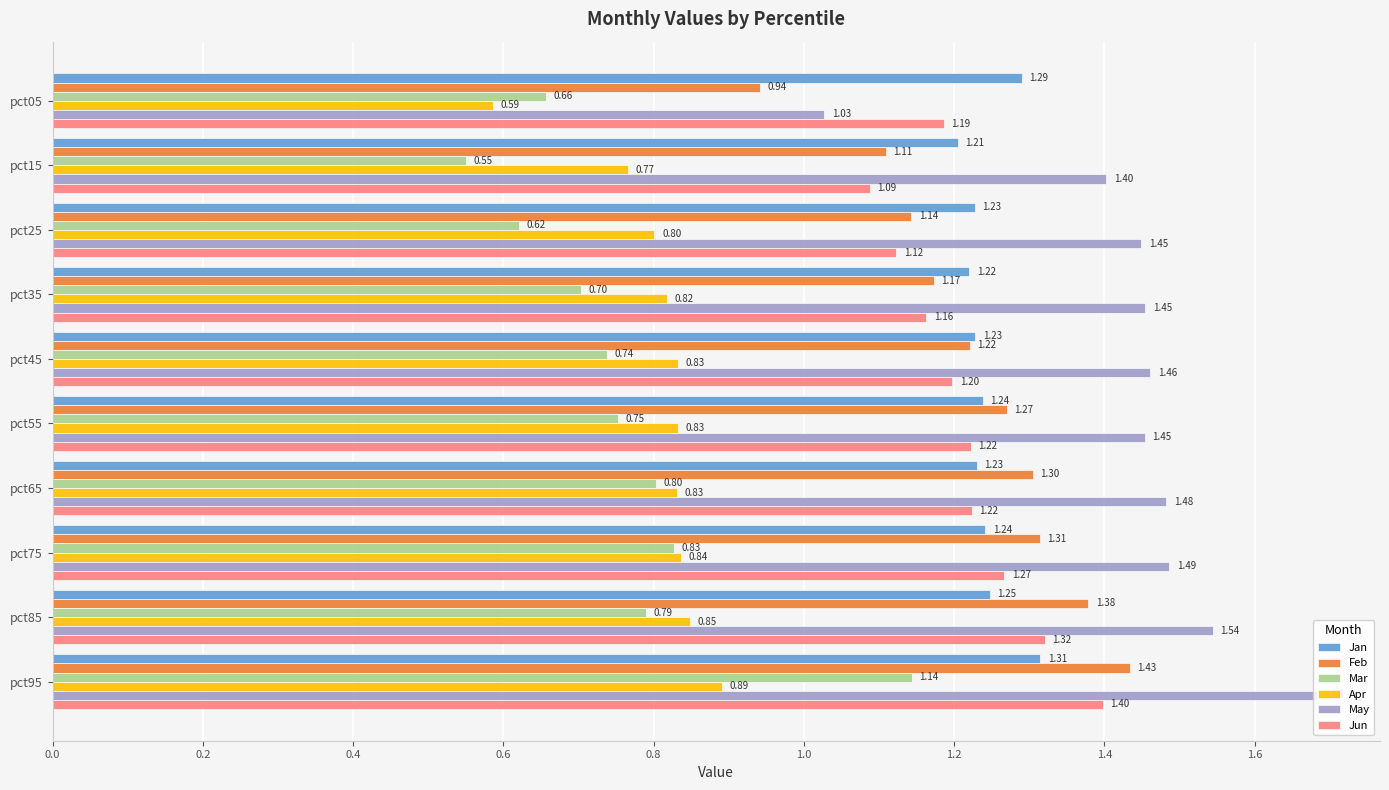

How many Mar values are between 0 and 1?

9